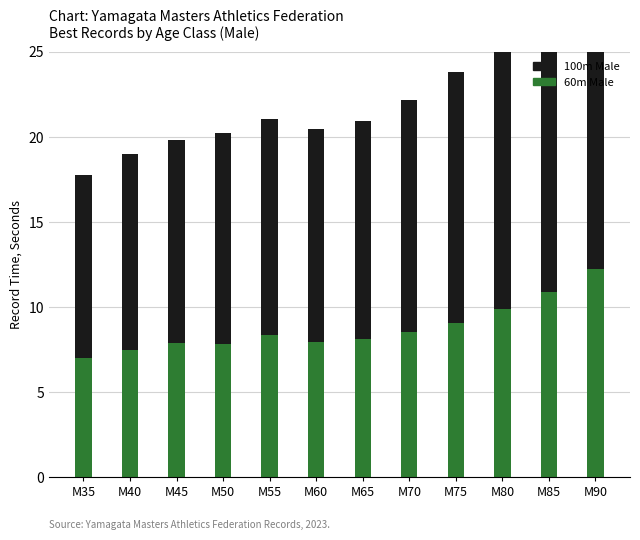

What is the minimum value shown in the chart?

7.0